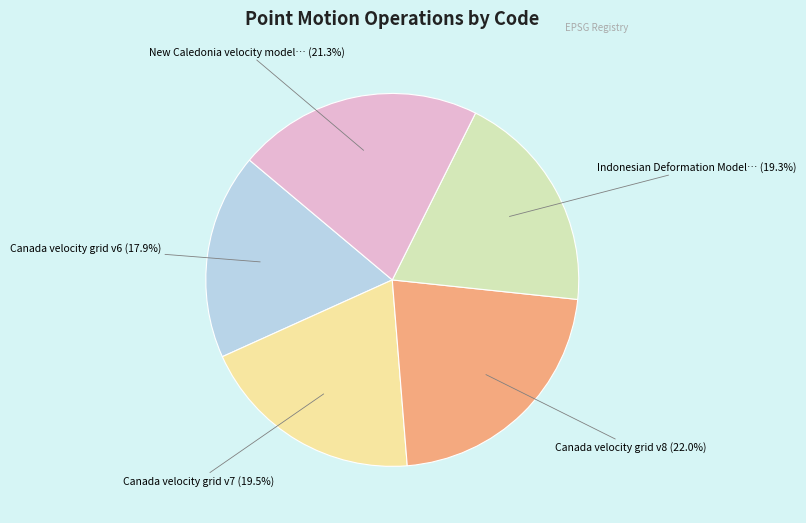

Does any single category account for the majority?

No